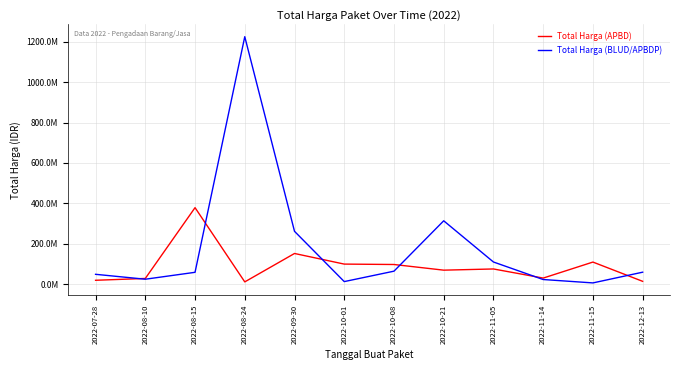

After their last crossing, which series has the higher values: Total Harga (BLUD/APBDP) or Total Harga (APBD)?

Total Harga (BLUD/APBDP)